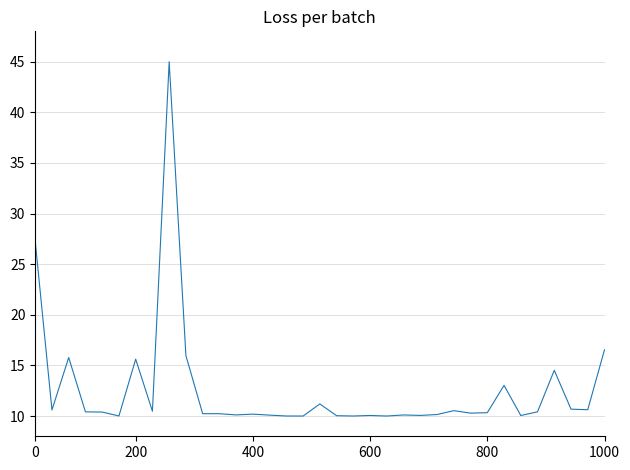

What is the difference between the maximum and minimum values?

35.0